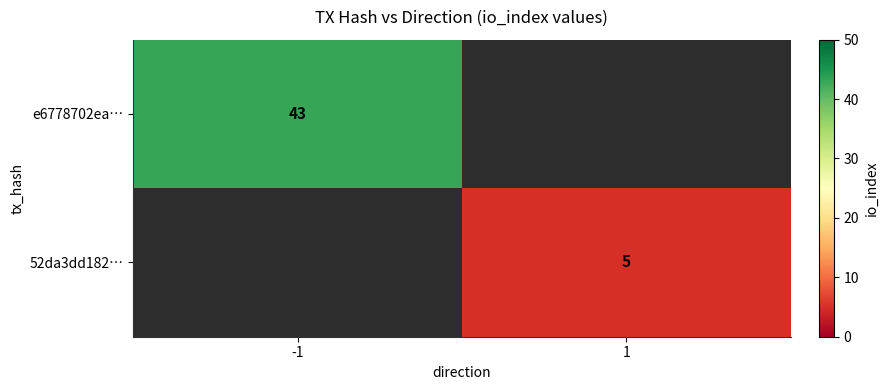

How many data points does each series have?

2